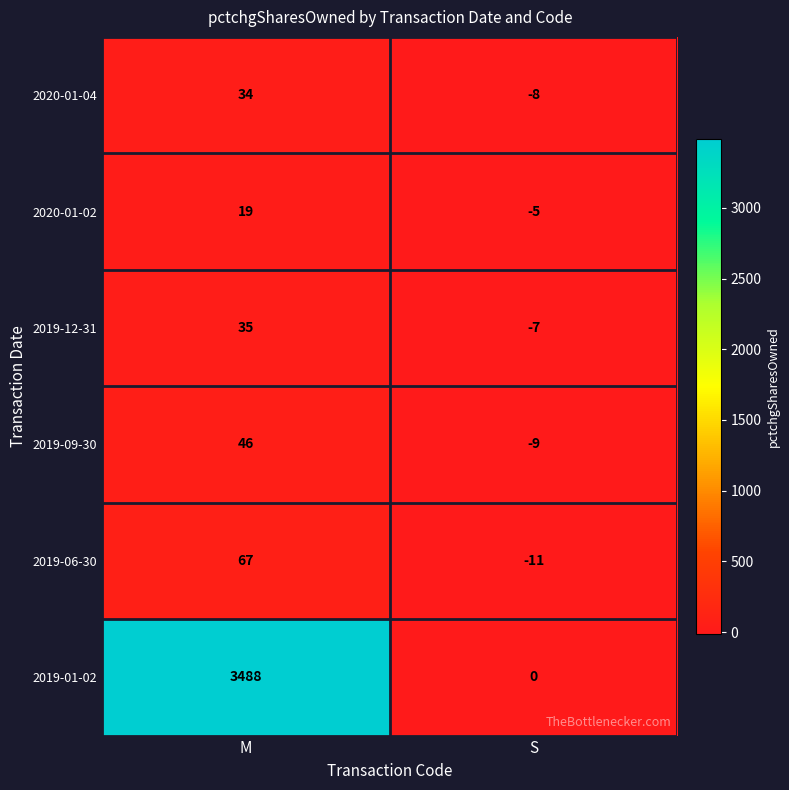

Reading left to right, extract all data points from this chart.

2020-01-04: 34	-8
2020-01-02: 19	-5
2019-12-31: 35	-7
2019-09-30: 46	-9
2019-06-30: 67	-11
2019-01-02: 3488	0